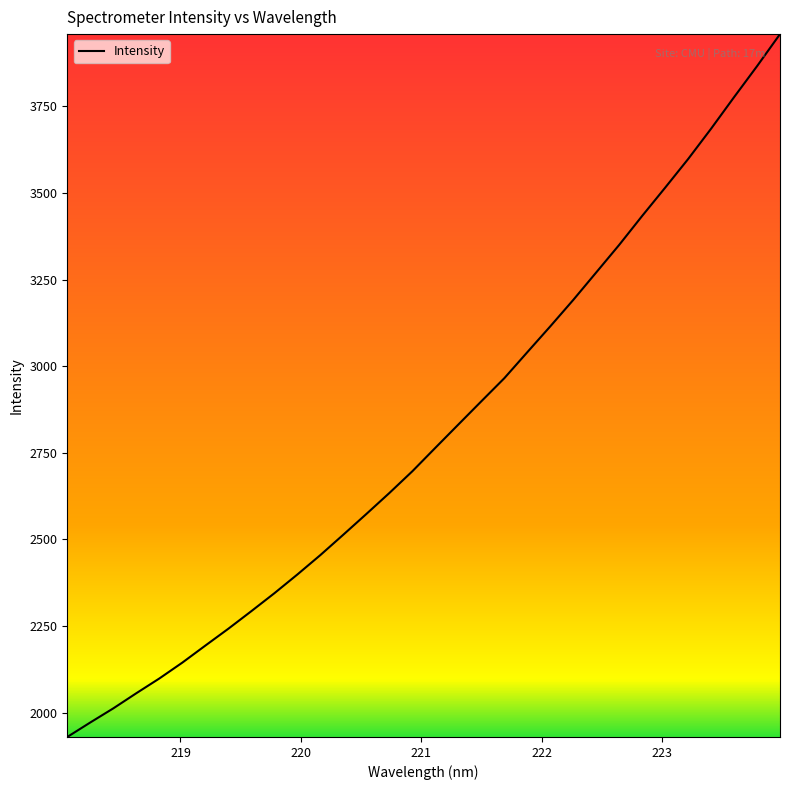

What is the minimum value shown in the chart?

1930.2